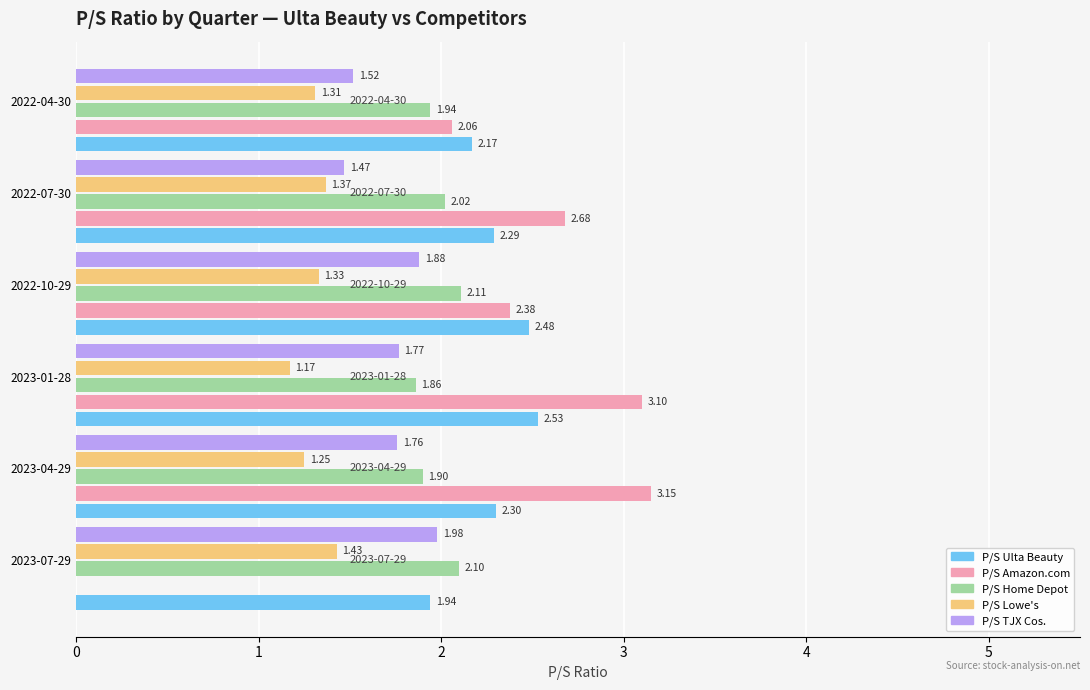

How many P/S Ulta Beauty values are between 2 and 3?

5